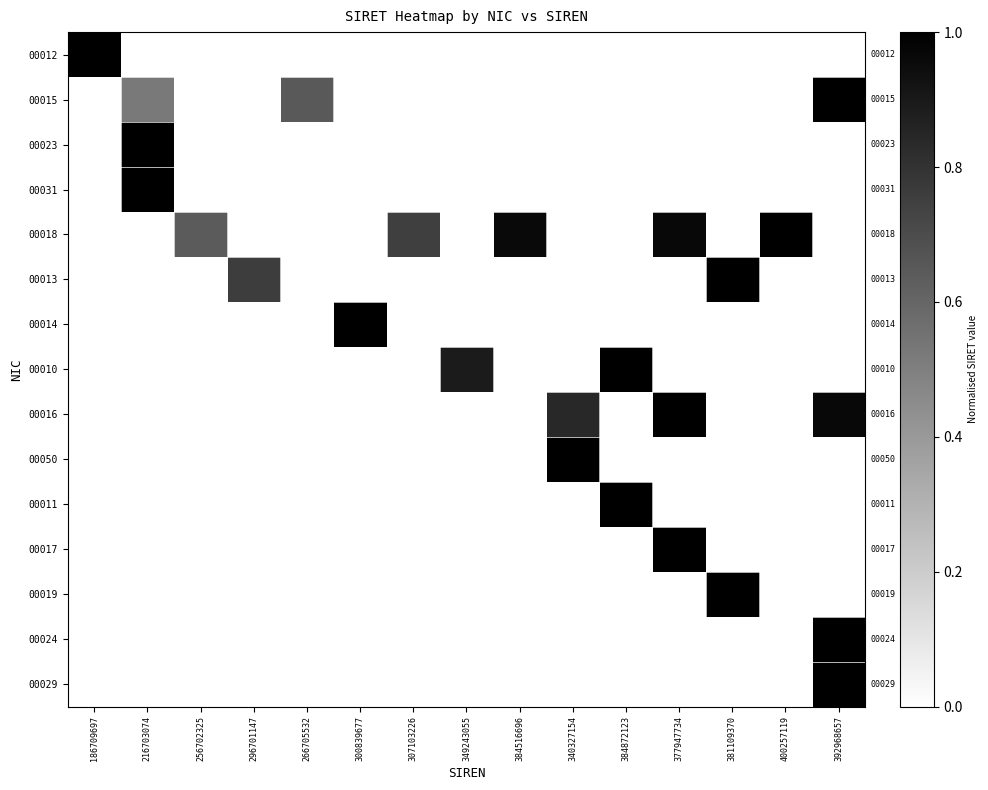

Between 384516696 and 377947734, which is larger?

384516696